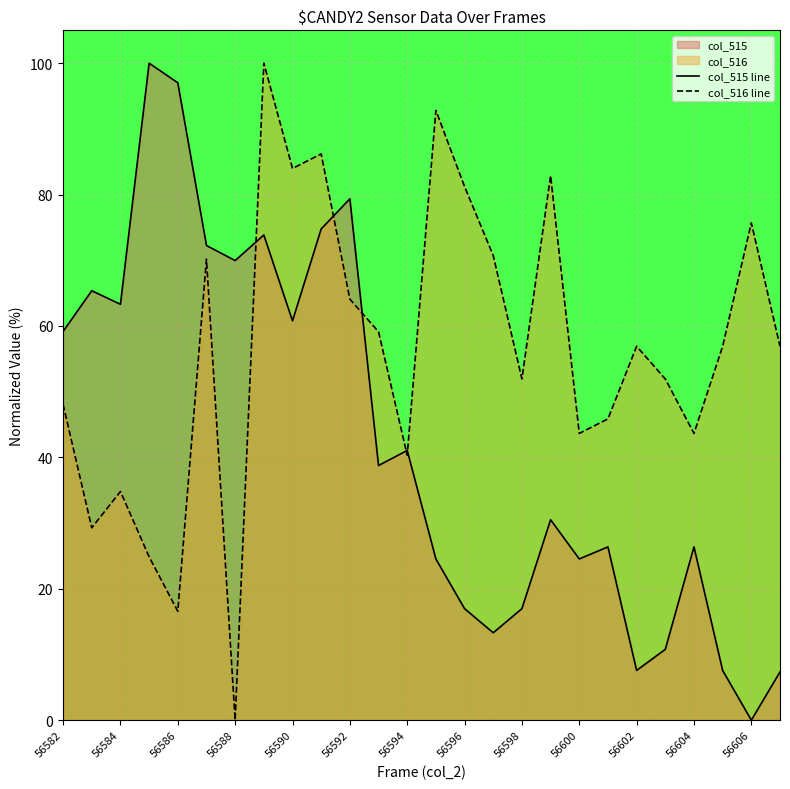

How many interior local valleys does the col_515 line series have?

8